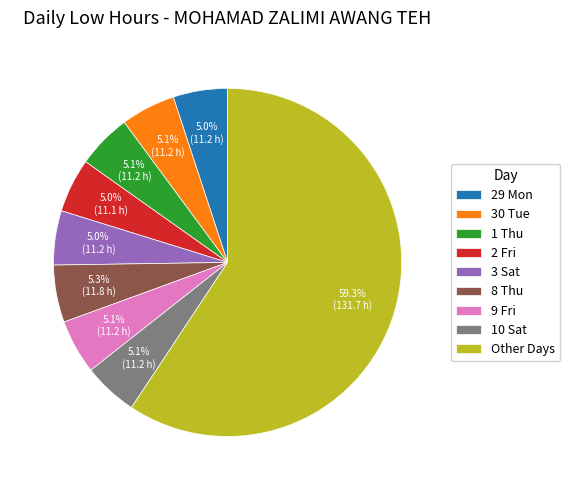

Which slice represents more than half of the pie?

Other Days